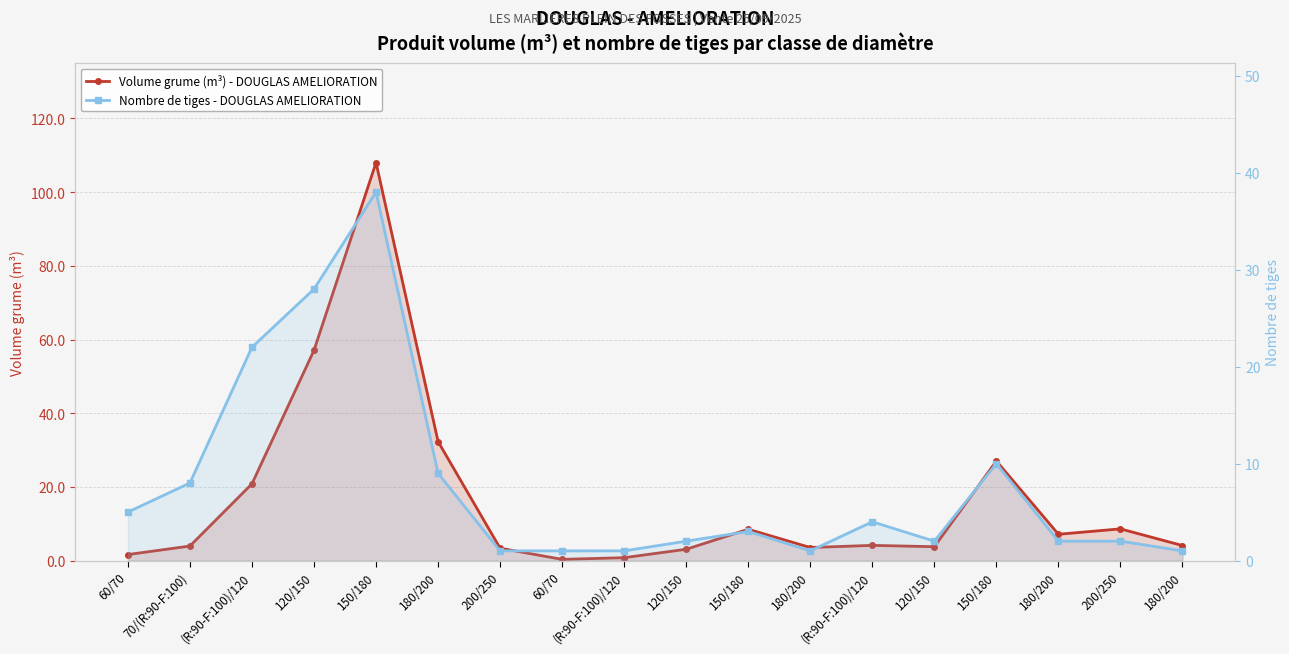

How many lines are shown in the chart?

2